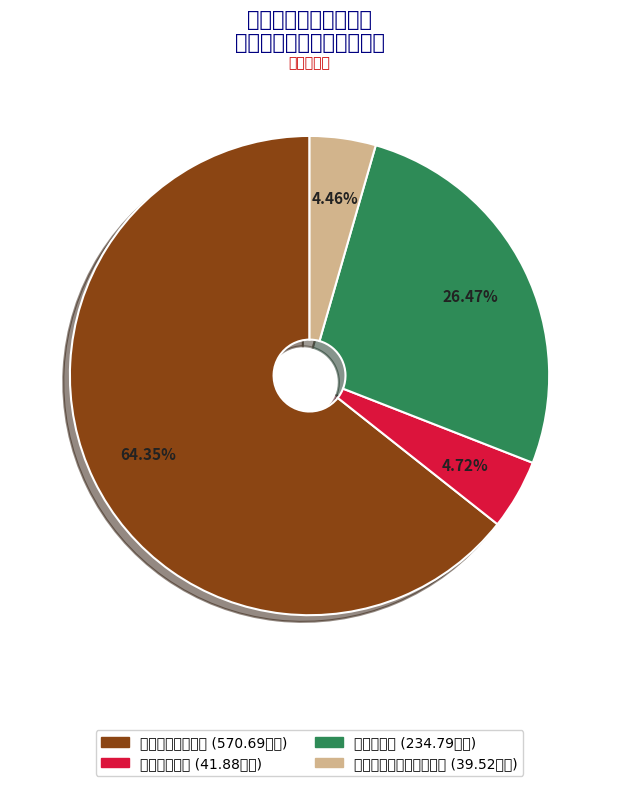

What is the smallest slice in the pie chart?

灾害防治及应急管理支出